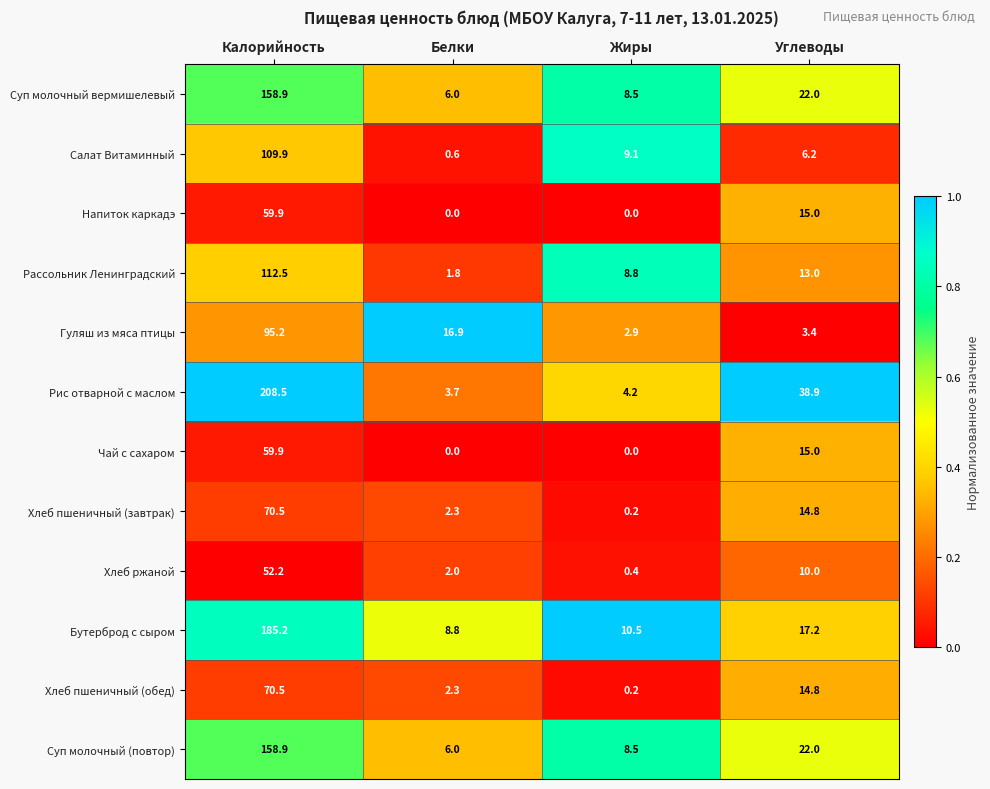

True or false: Хлеб ржаной has a value of 1.3 at Белки.

False